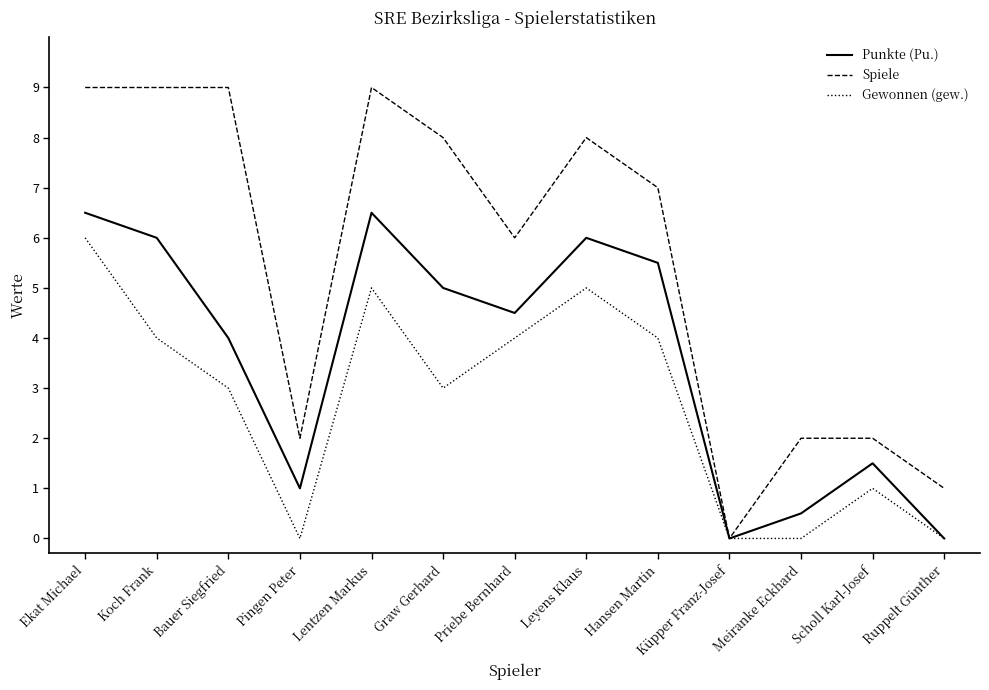

The Spiele series shows 2.0 at Scholl Karl-Josef. True or false?

True